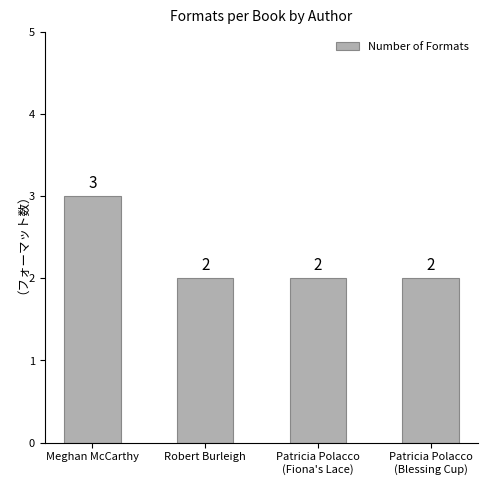

What position from the left is Meghan McCarthy?

1